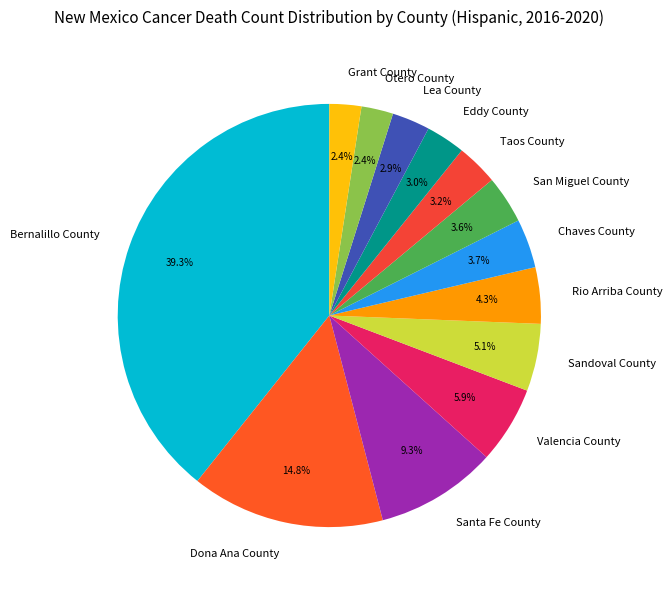

Is Santa Fe County the majority of the pie?

No